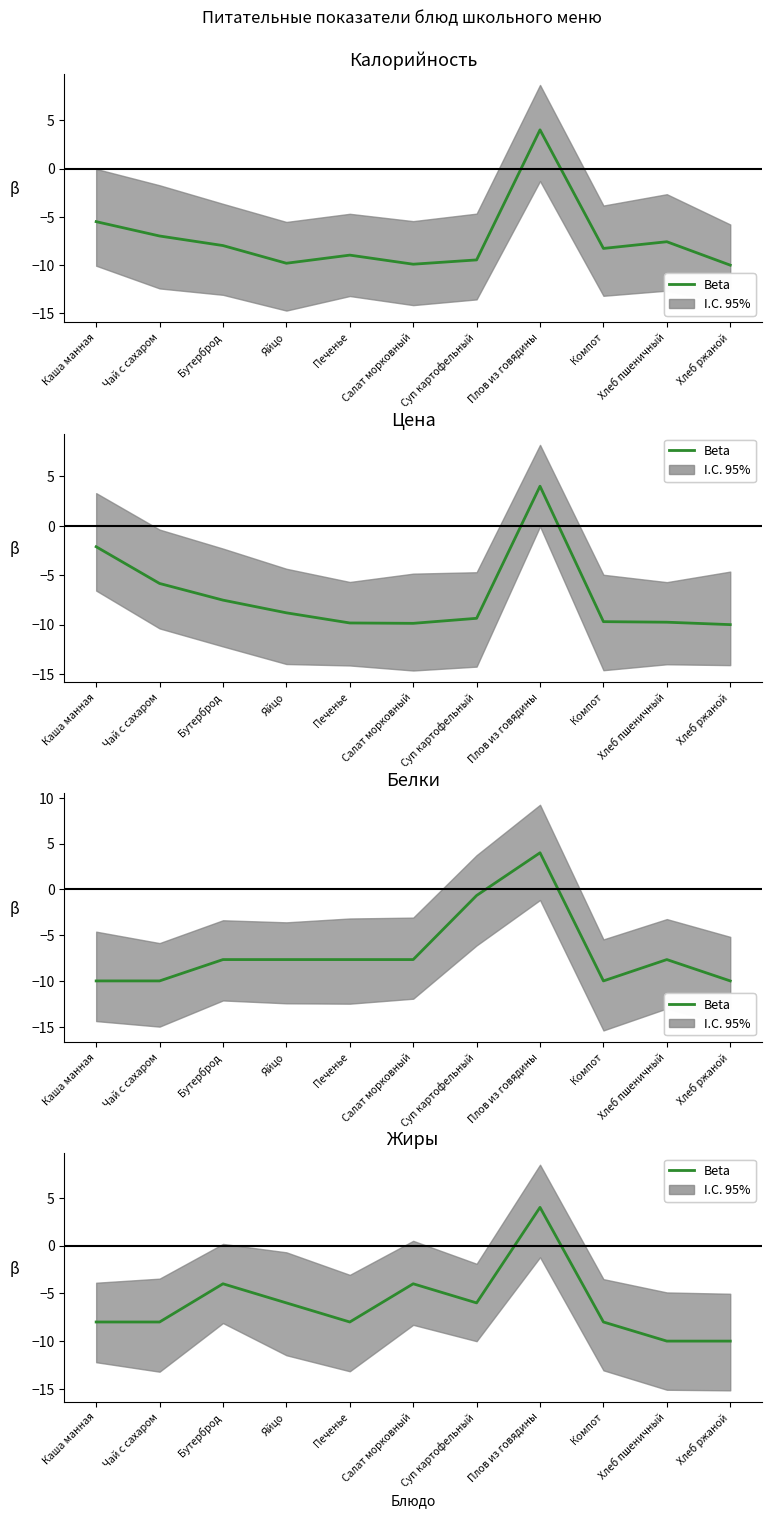

The value at Суп картофельный is -6. True or false?

True